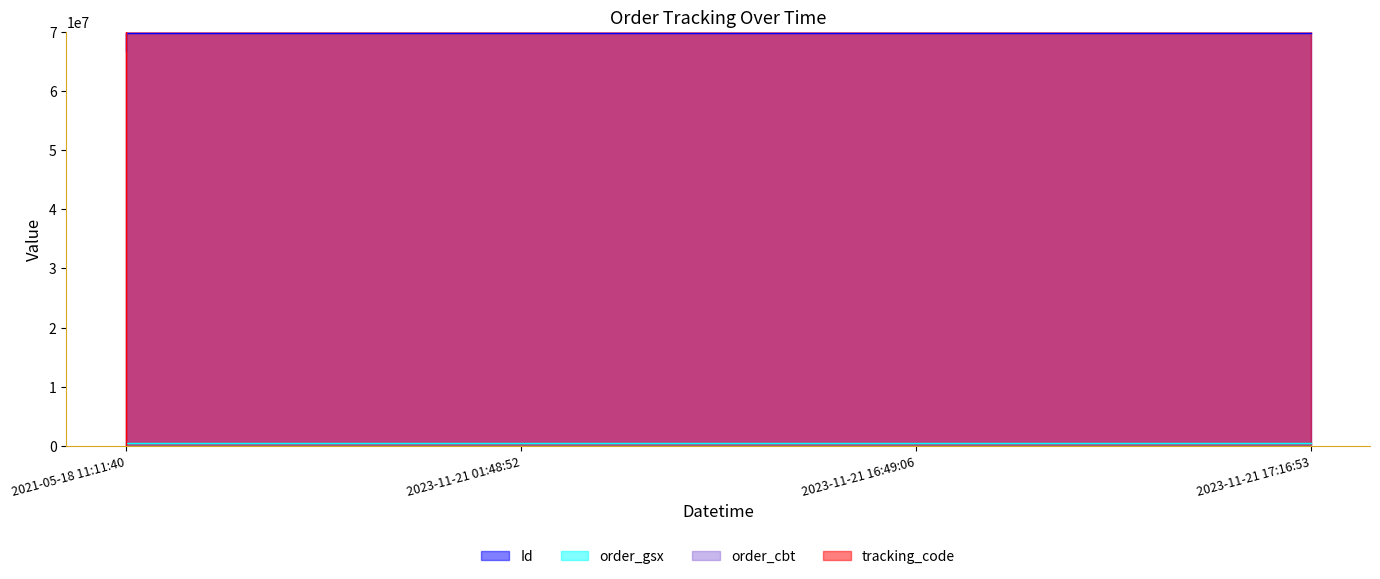

Which category has the lowest value in the Id series?

2021-05-18 11:11:40